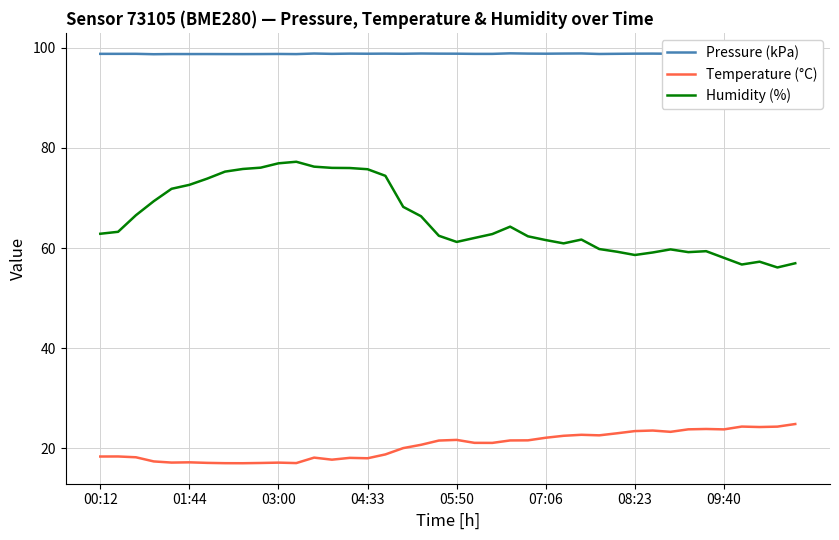

Which series has the largest total across all categories?

Pressure (kPa)